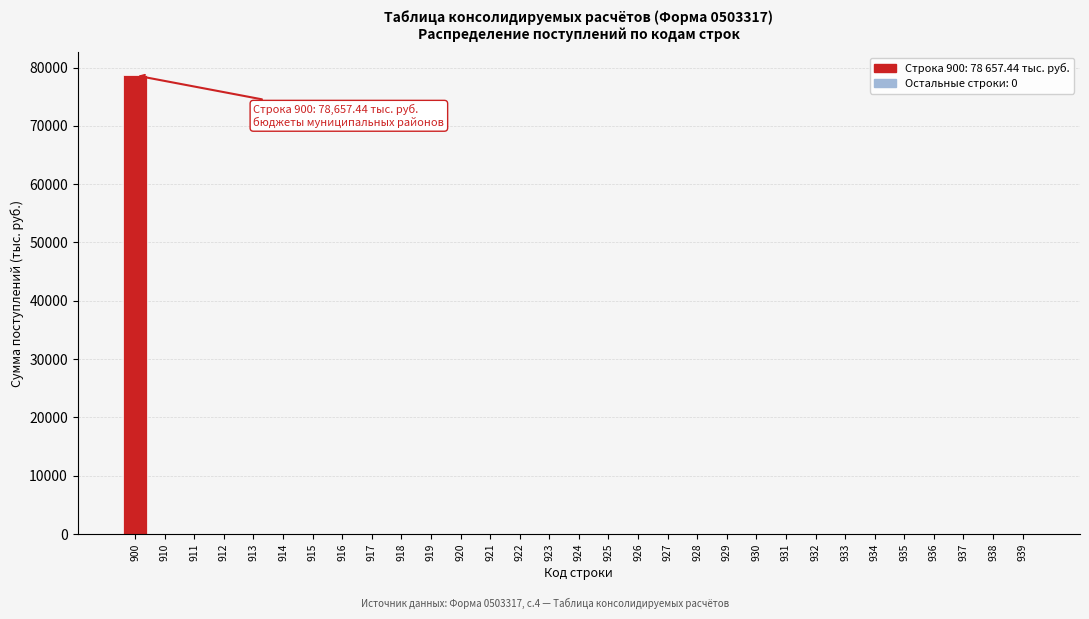

The value at 910 is 0.0. True or false?

True